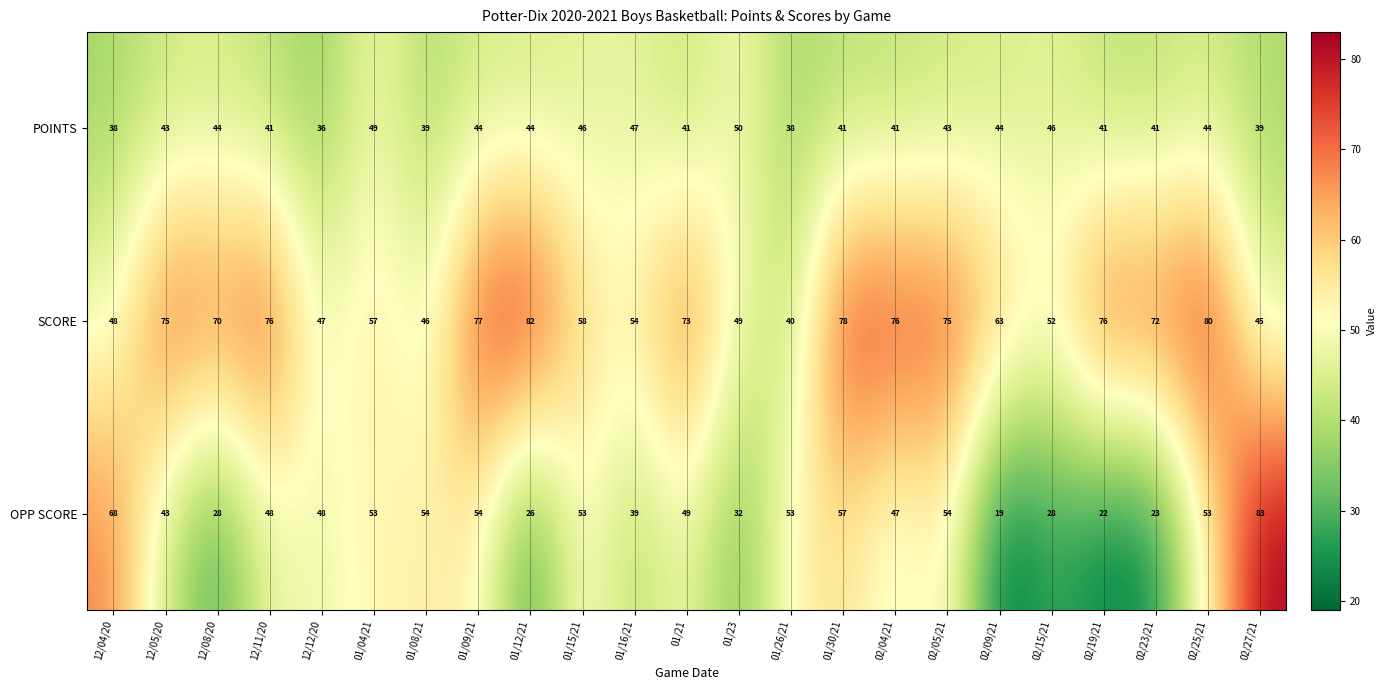

Which series has the largest total across all categories?

SCORE